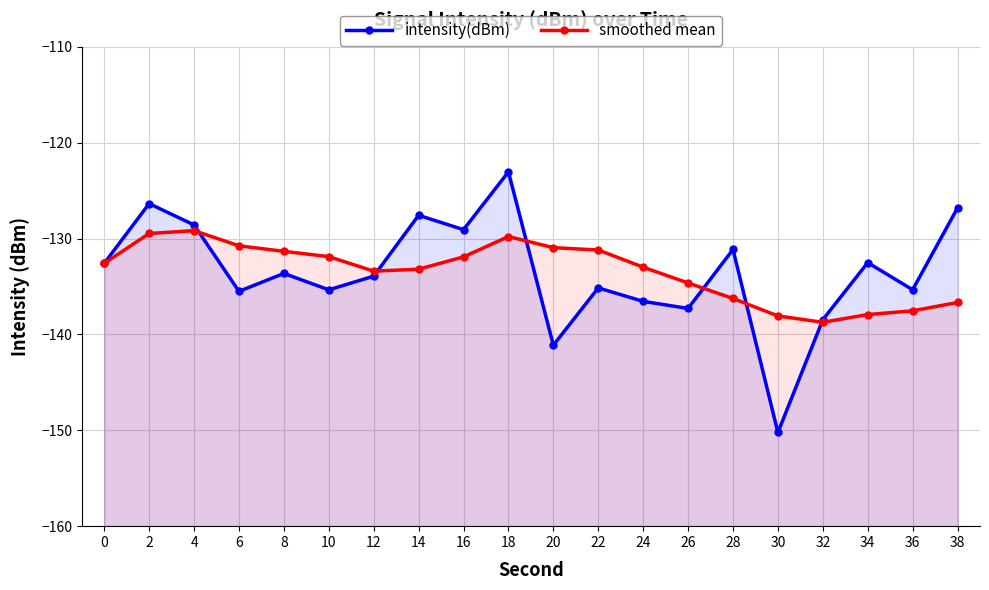

The value of smoothed mean at 32 is -138.7. True or false?

True